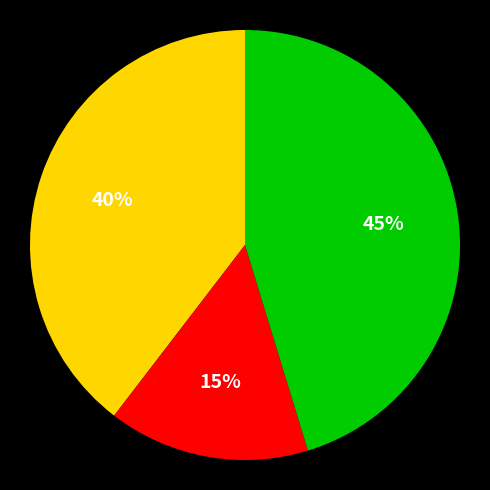

To the nearest percent, what is the difference between the largest and smallest slice percentages?

30%